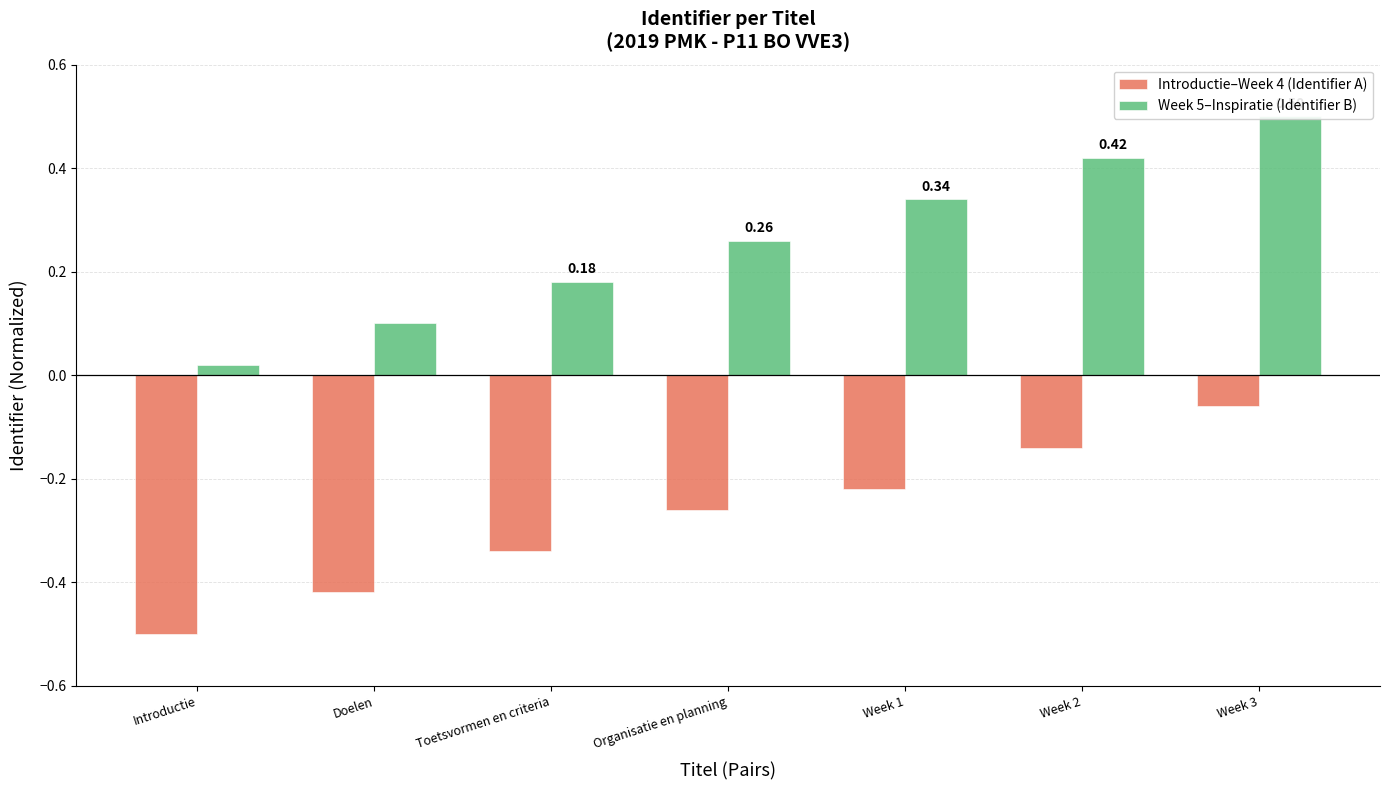

Reading left to right, what are all the values shown in this chart?

Introductie–Week 4 (Identifier A): Introductie=-0.5	Doelen=-0.4	Toetsvormen en criteria=-0.3	Organisatie en planning=-0.3	Week 1=-0.2	Week 2=-0.1	Week 3=-0.1
Week 5–Inspiratie (Identifier B): Introductie=0.0	Doelen=0.1	Toetsvormen en criteria=0.2	Organisatie en planning=0.3	Week 1=0.3	Week 2=0.4	Week 3=0.5